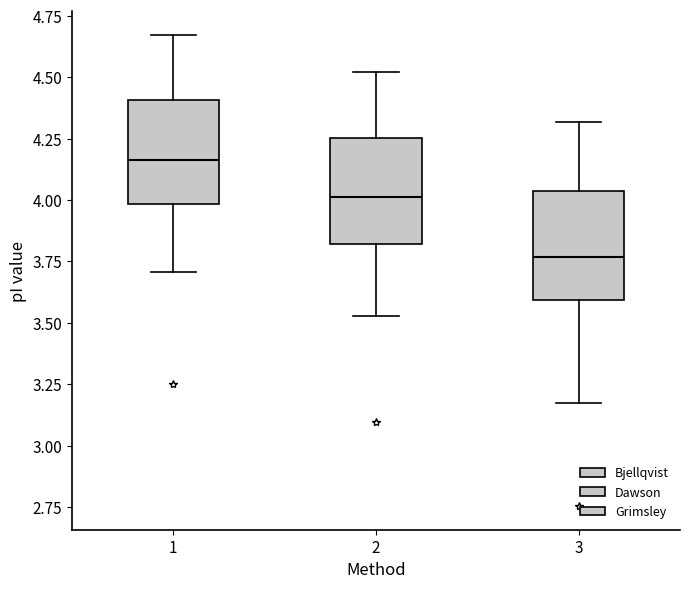

Which box has the highest median line?

1